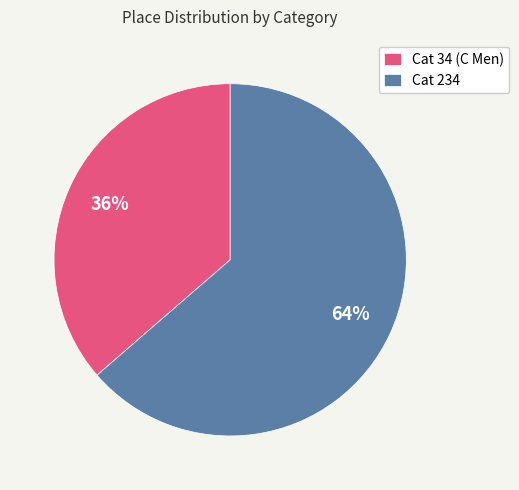

To the nearest percent, what is the average slice percentage?

50%